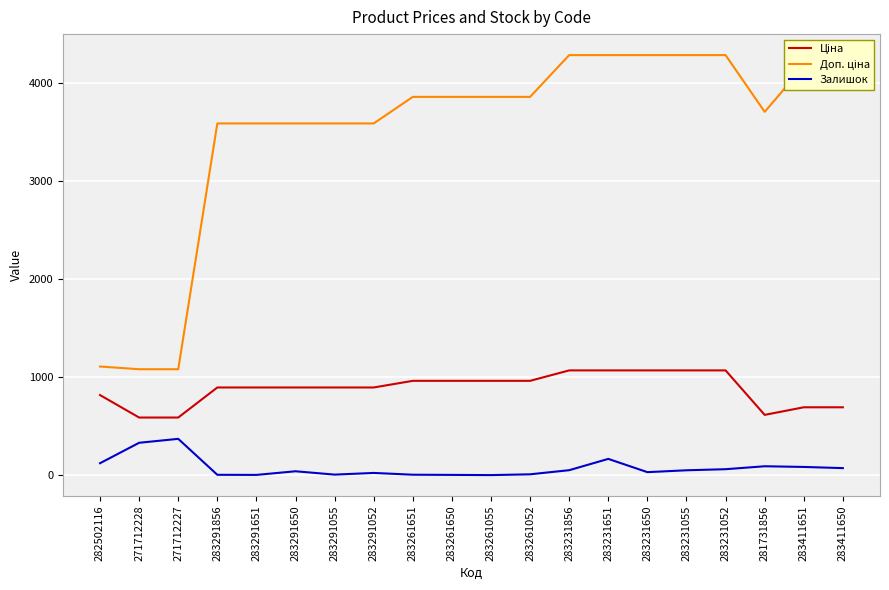

What is the sum of the Залишок values at 283261650 and 283291651?

12.0